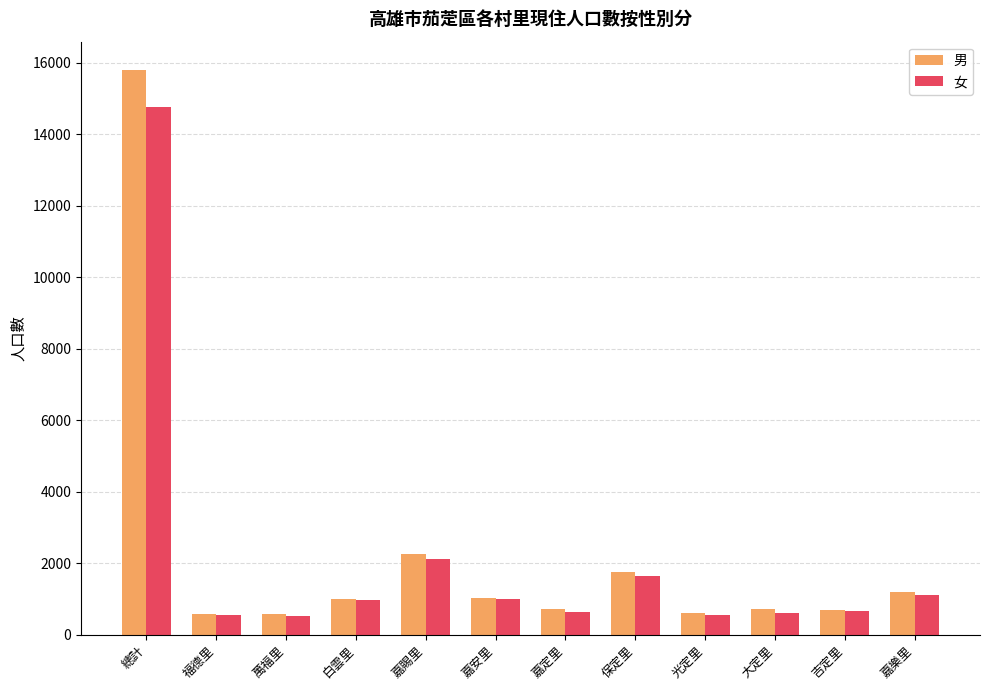

Is it true that 男 equals 564 at 萬福里?

True